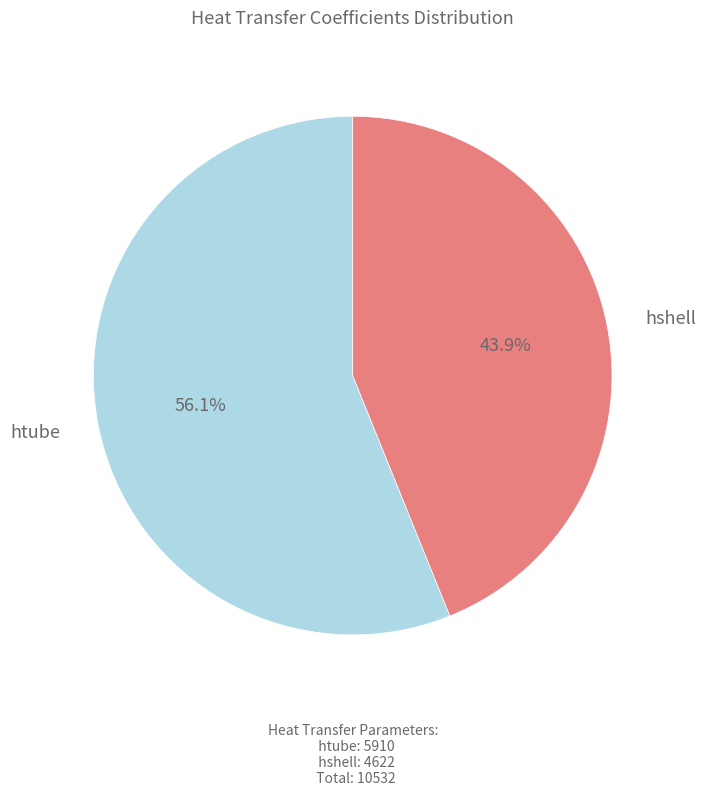

What is the largest slice in the pie chart?

htube